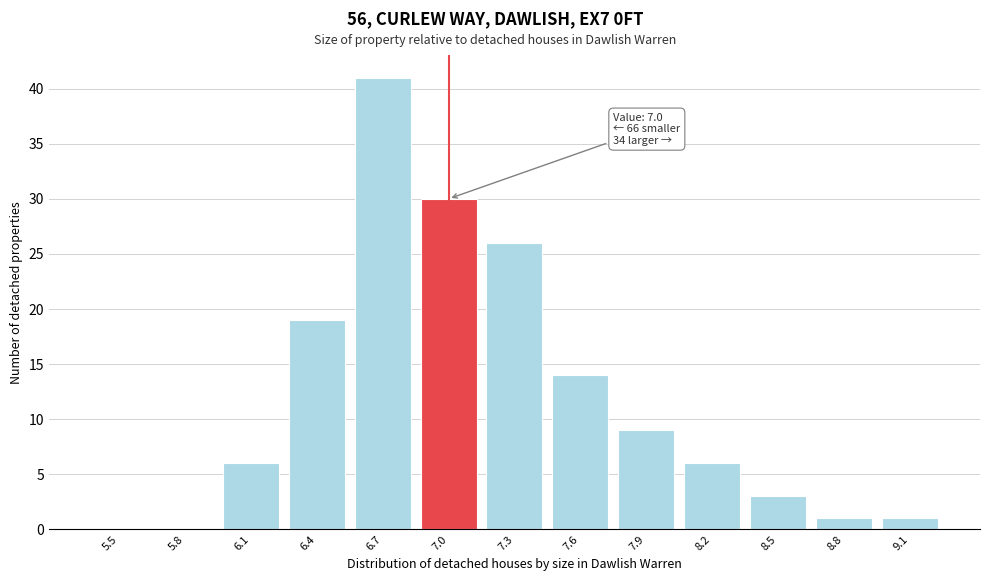

Reading right to left, extract all data points from this chart.

9.1=1	8.8=1	8.5=3	8.2=6	7.9=9	7.6=14	7.3=26	7.0=30	6.7=41	6.4=19	6.1=6	5.8=0	5.5=0